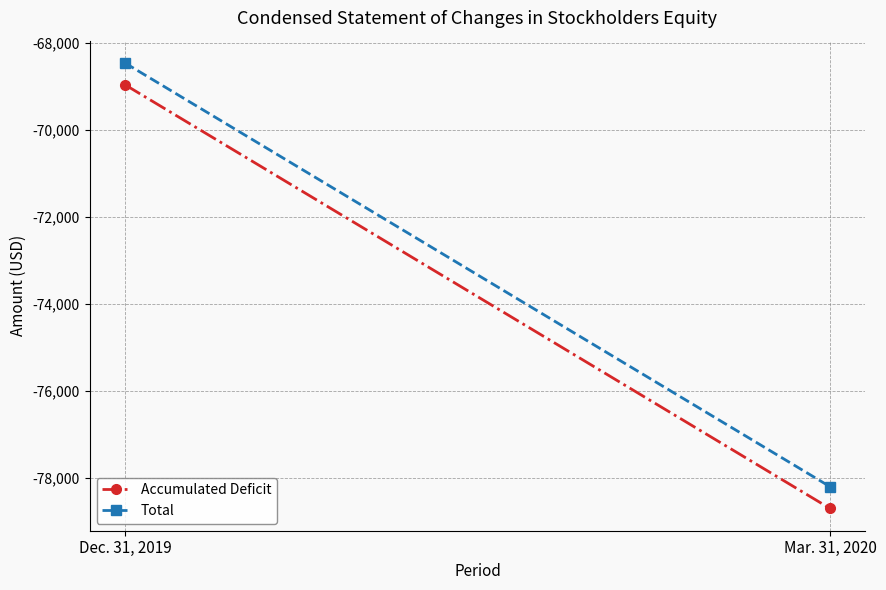

Where is Accumulated Deficit nearest to the value -73826?

Dec. 31, 2019